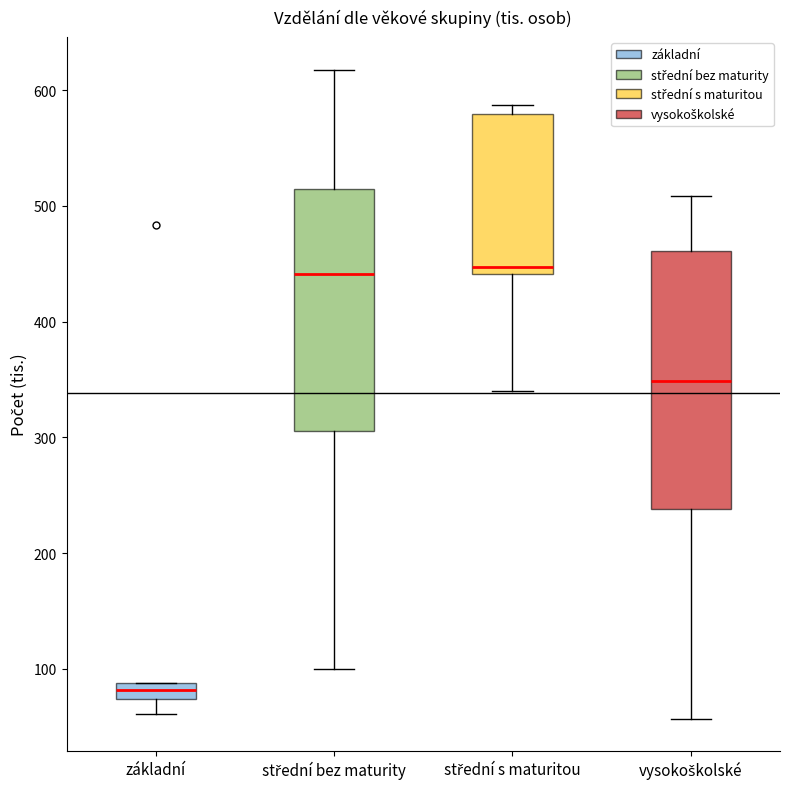

Which box's median line is the lowest?

základní